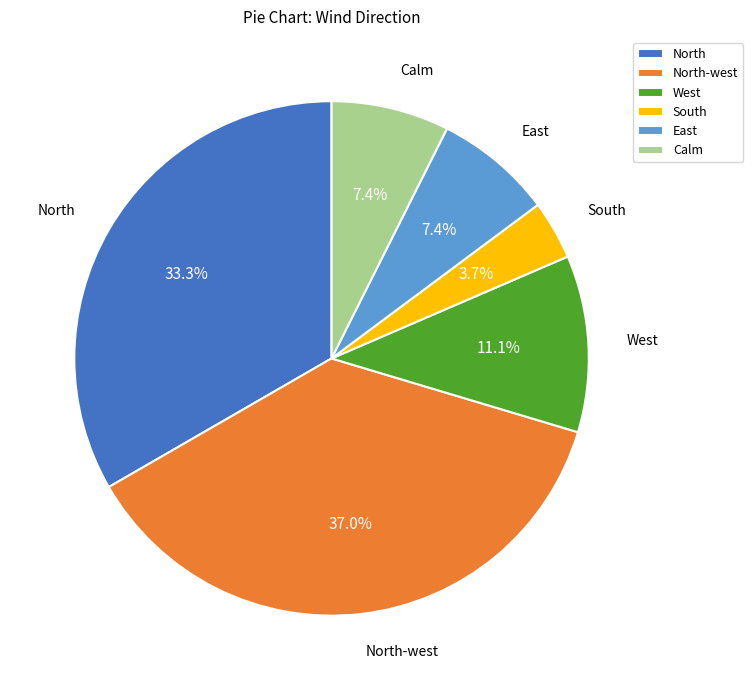

What is the ratio of the value at Calm to the value at West?

0.7